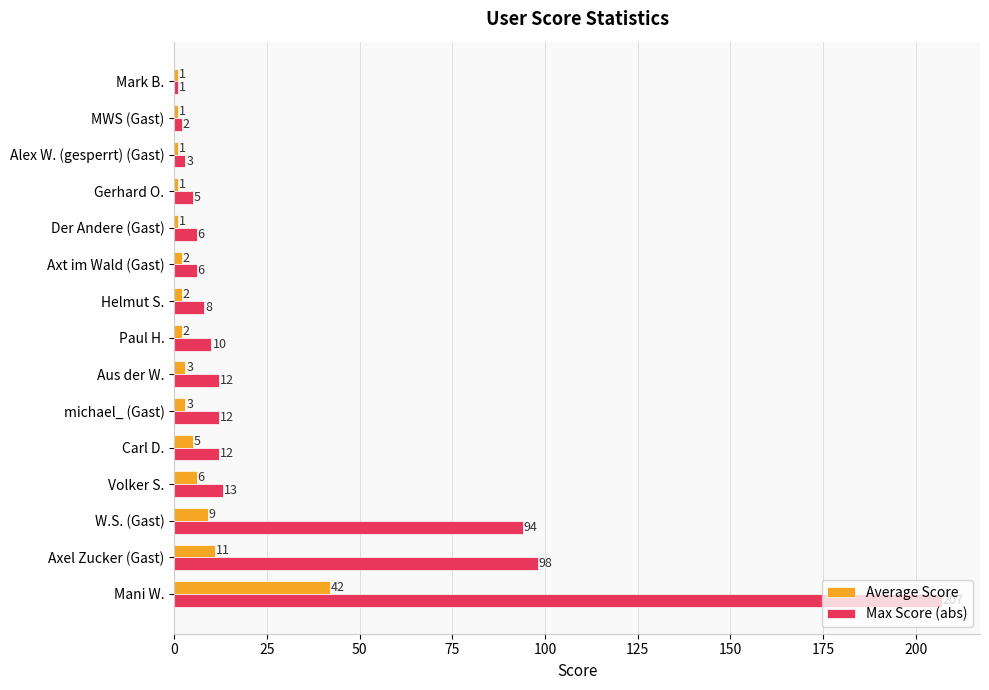

What is the difference between the highest and lowest values at W.S. (Gast)?

85